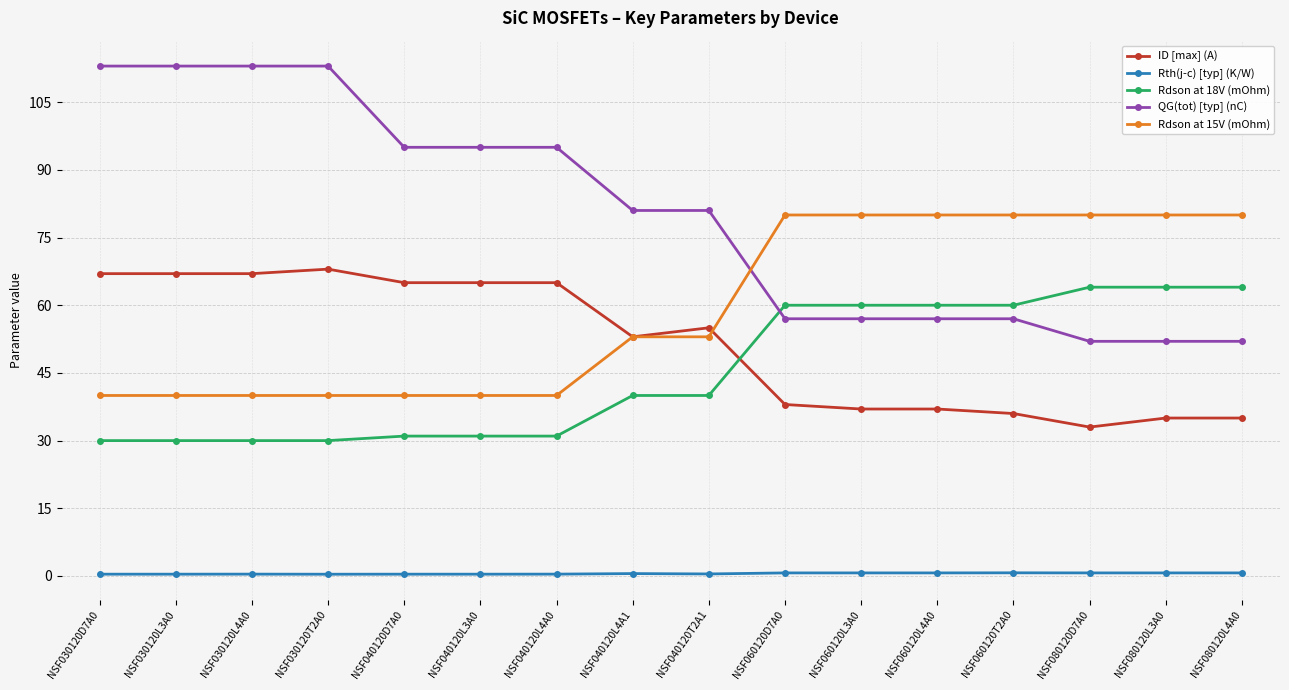

Rank the series by their maximum value, from highest to lowest.

QG(tot) [typ] (nC), Rdson at 15V (mOhm), ID [max] (A), Rdson at 18V (mOhm), Rth(j-c) [typ] (K/W)